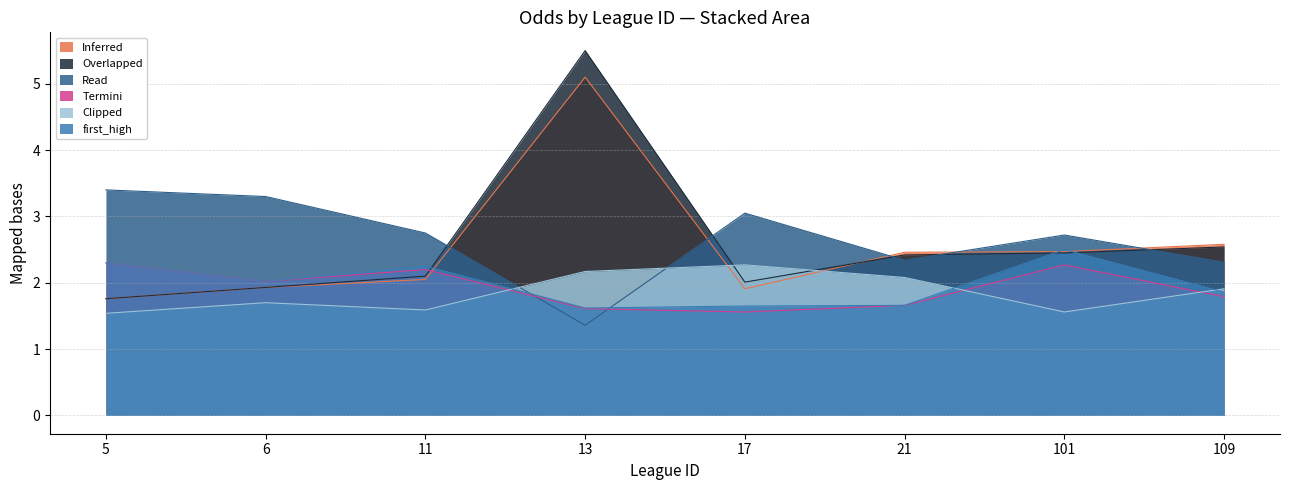

Rank the categories by first_high value from highest to lowest.

101, 5, 11, 6, 109, 21, 17, 13